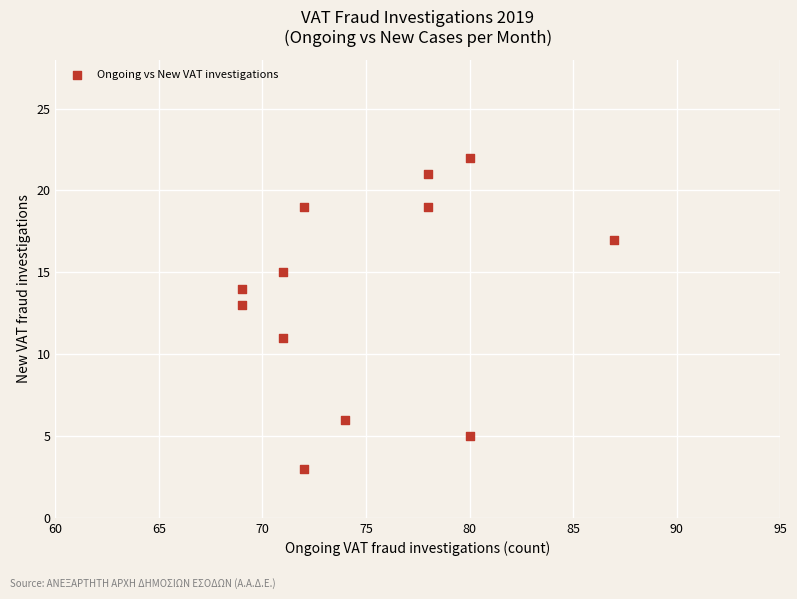

What is the average X value?

75